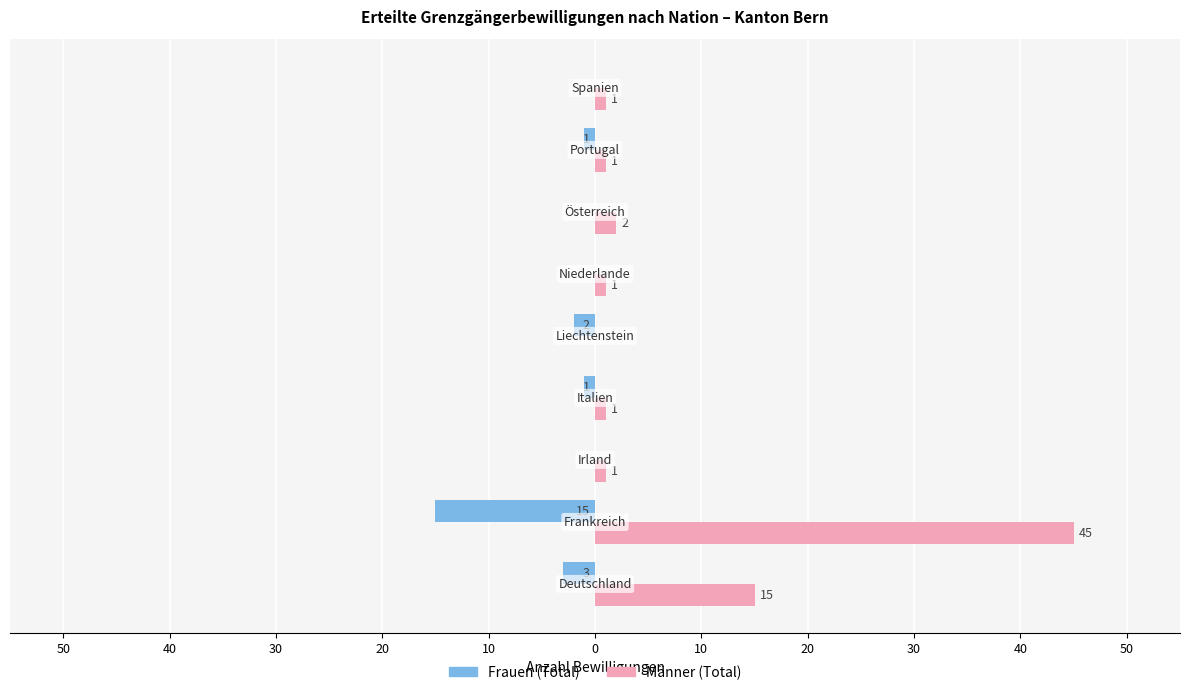

Reading left to right, list all the values displayed in this chart.

Frauen (Total): 50=-3	40=-15	30=0	20=-1	10=-2	0=0	10=0	20=-1	30=0
Männer (Total): 50=15	40=45	30=1	20=1	10=0	0=1	10=2	20=1	30=1